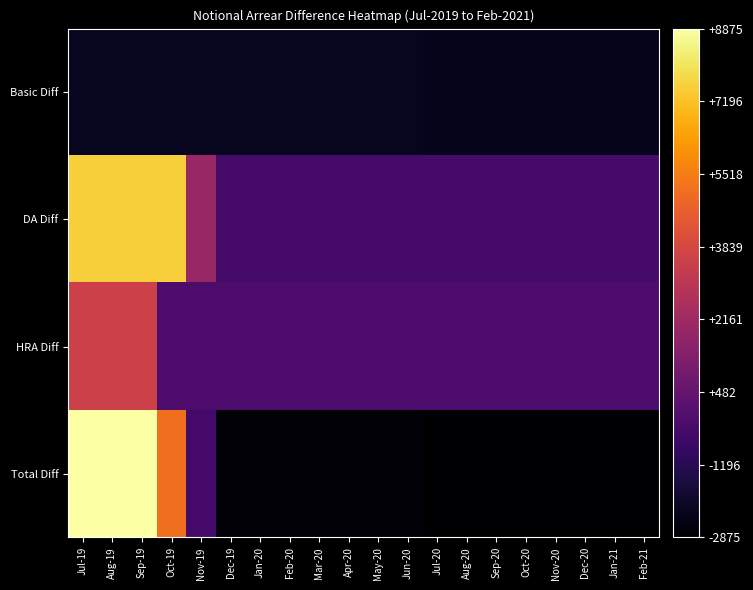

Which series has the largest range (max minus min)?

Total Diff